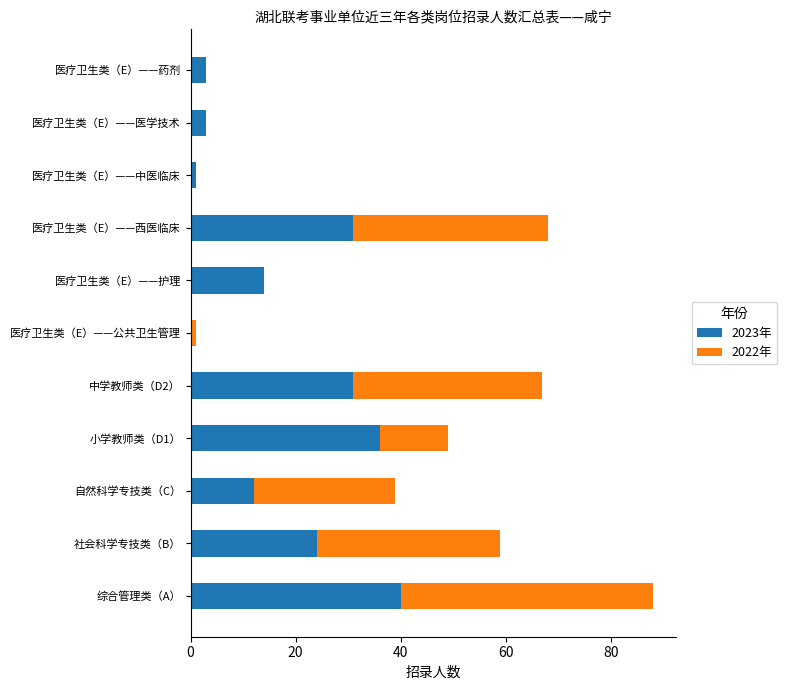

True or false: 2023年 has a value of 12 at 自然科学专技类（C）.

True